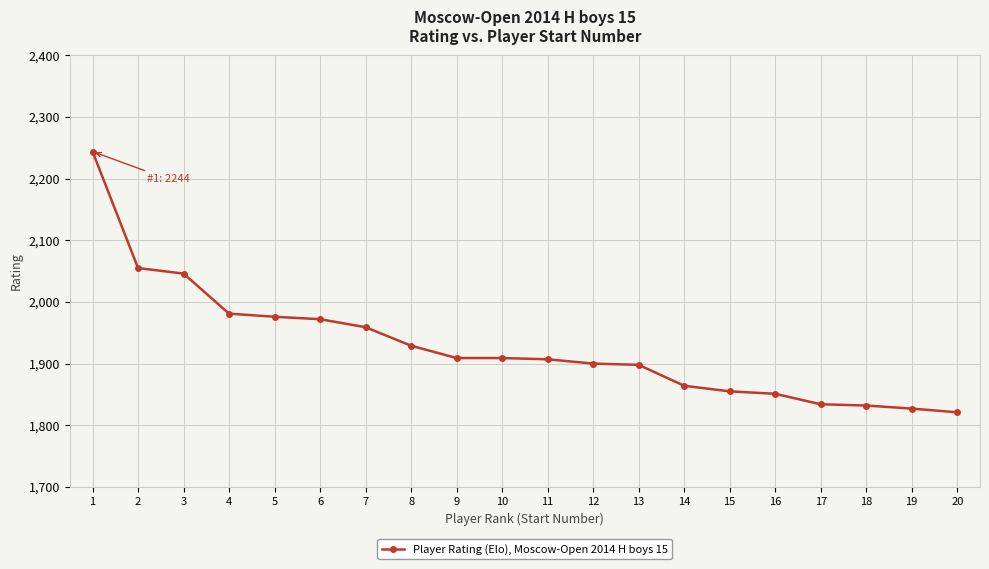

The chart shows a value of 2244 at 1. True or false?

True